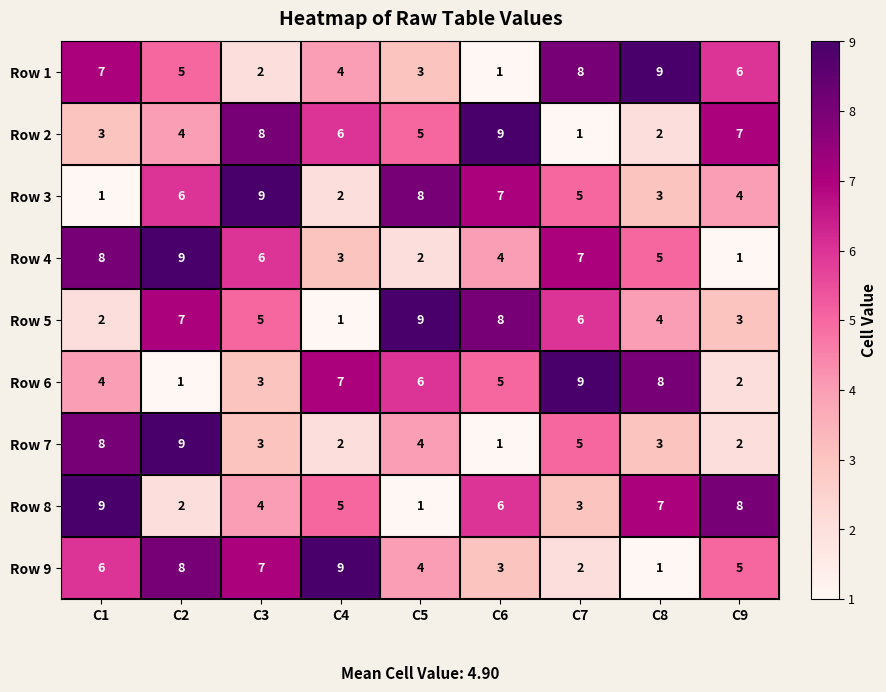

Which series changed the most between C1 and C3?

Row 3